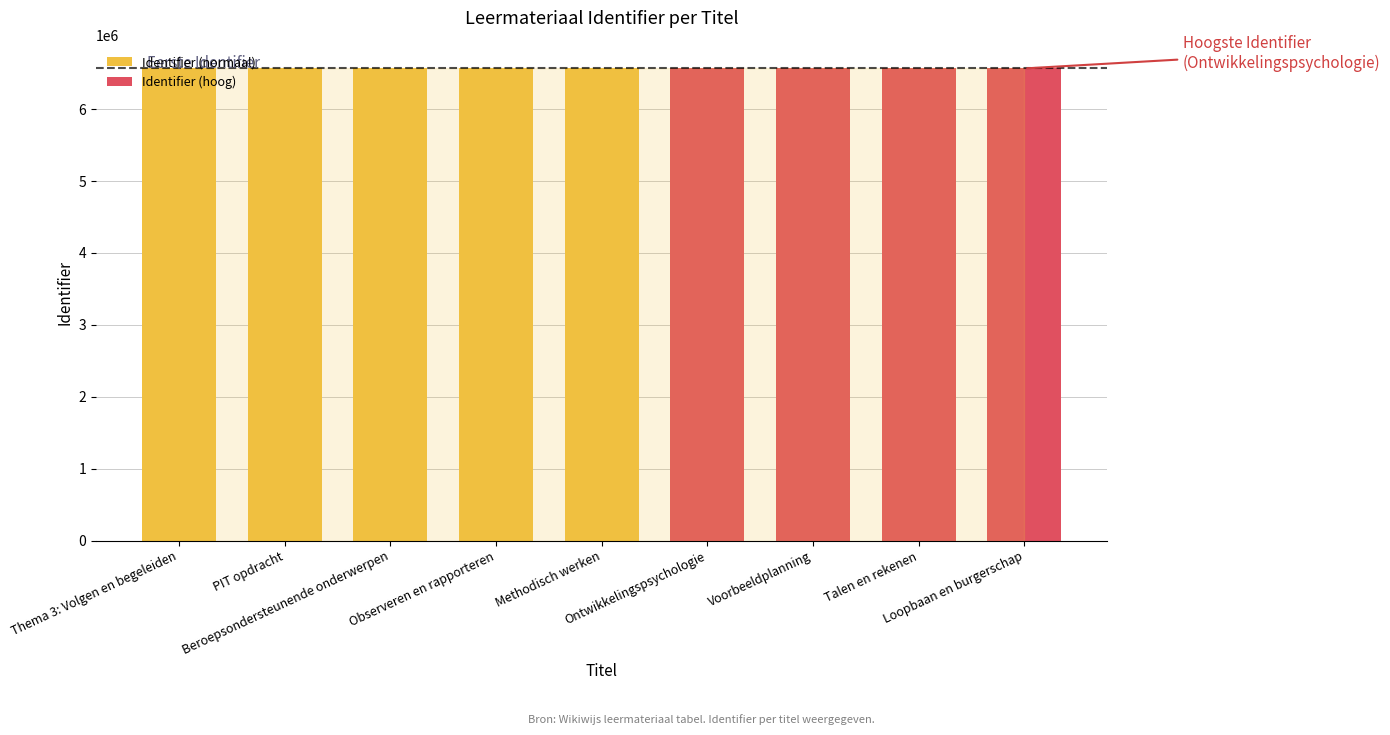

At which label is the value closest to 6566152?

Methodisch werken